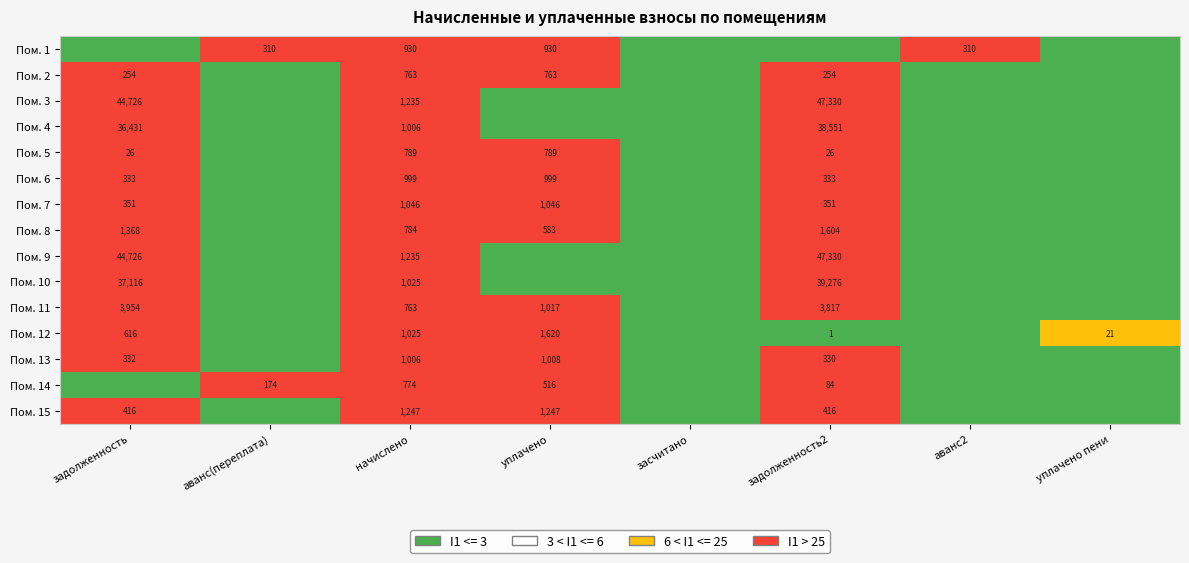

What is the sum of the Пом. 13 values at задолженность2 and начислено?

1336